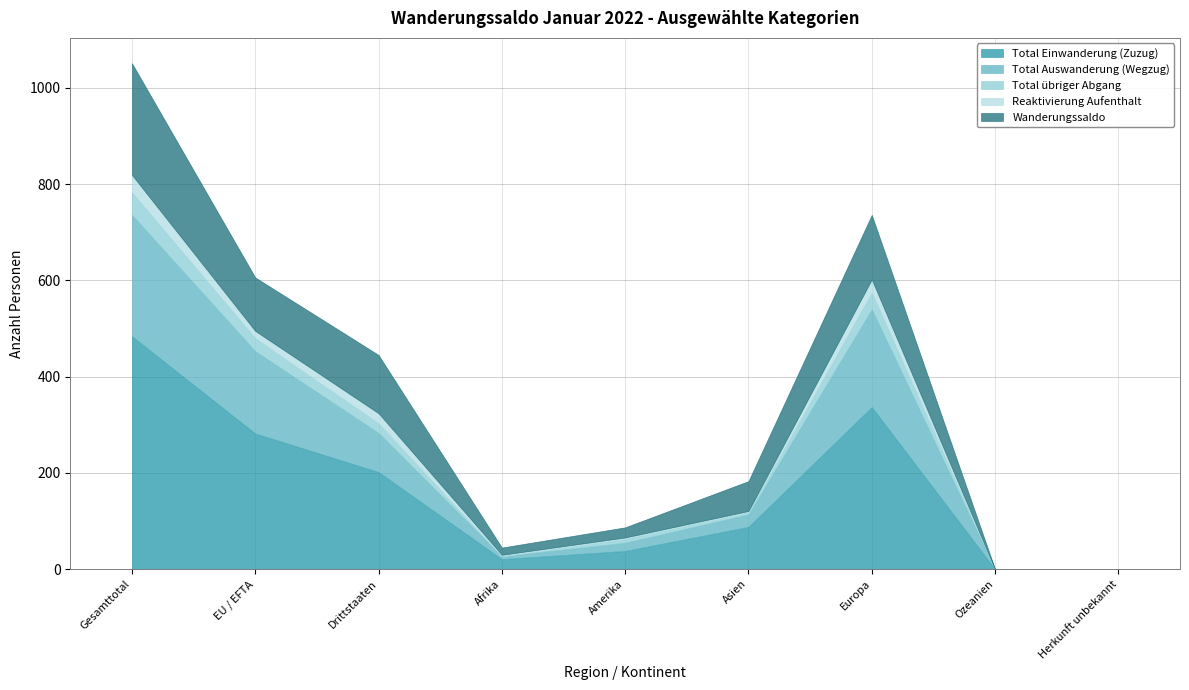

Which label corresponds to the smallest value in the chart?

Ozeanien